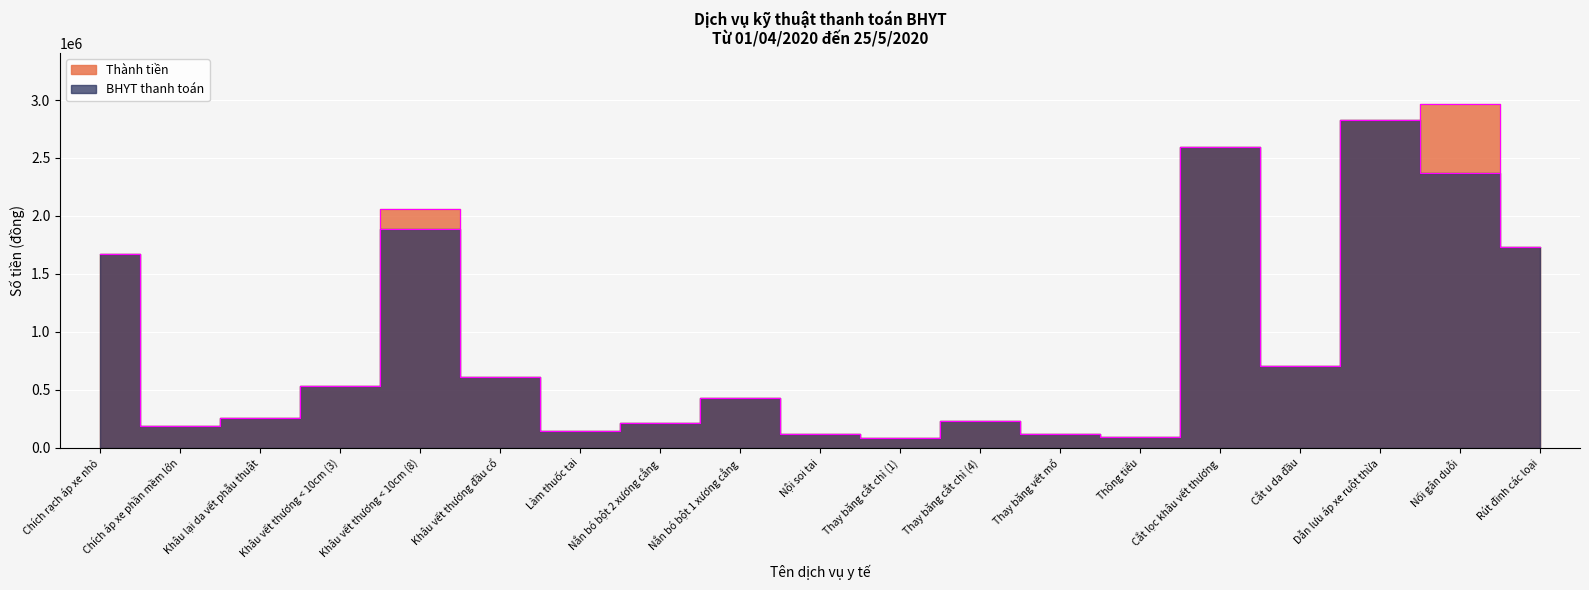

What is the sum of the BHYT thanh toán values at Nắn bó bột 2 xương cẳng and Cắt u da đầu?

917000